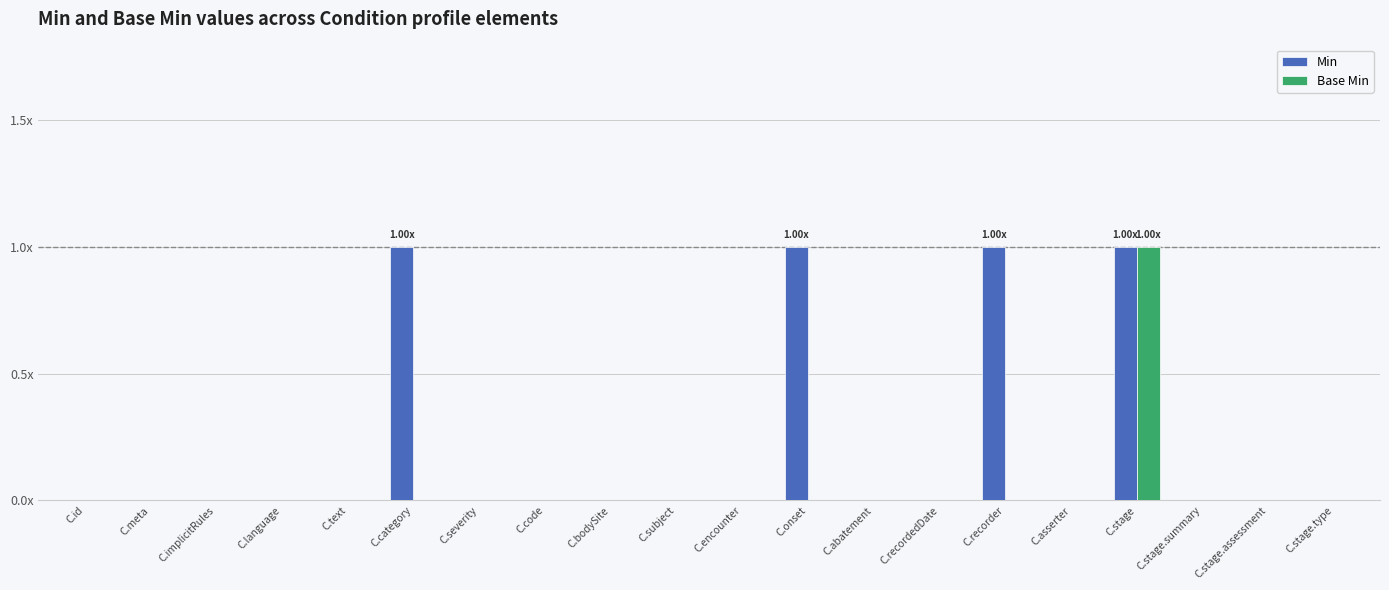

What position from the right is C.recordedDate?

7